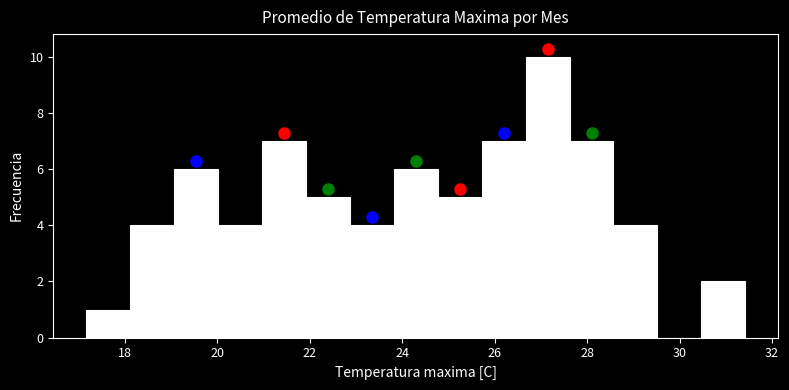

Reading left to right, list every bar in this chart as the range it spans on the x-axis followed by its height. Neither the bar edges nor the heights are printed on the chart, so give them approximately, as read against the axes.

17.2 to 18.2: 1
18.2 to 19.0: 4
19.0 to 20.0: 6
20.0 to 21.0: 4
21.0 to 22.0: 7
22.0 to 22.8: 5
22.8 to 23.8: 4
23.8 to 24.8: 6
24.8 to 25.8: 5
25.8 to 26.6: 7
26.6 to 27.6: 10
27.6 to 28.6: 7
28.6 to 29.6: 4
29.6 to 30.4: 0
30.4 to 31.4: 2